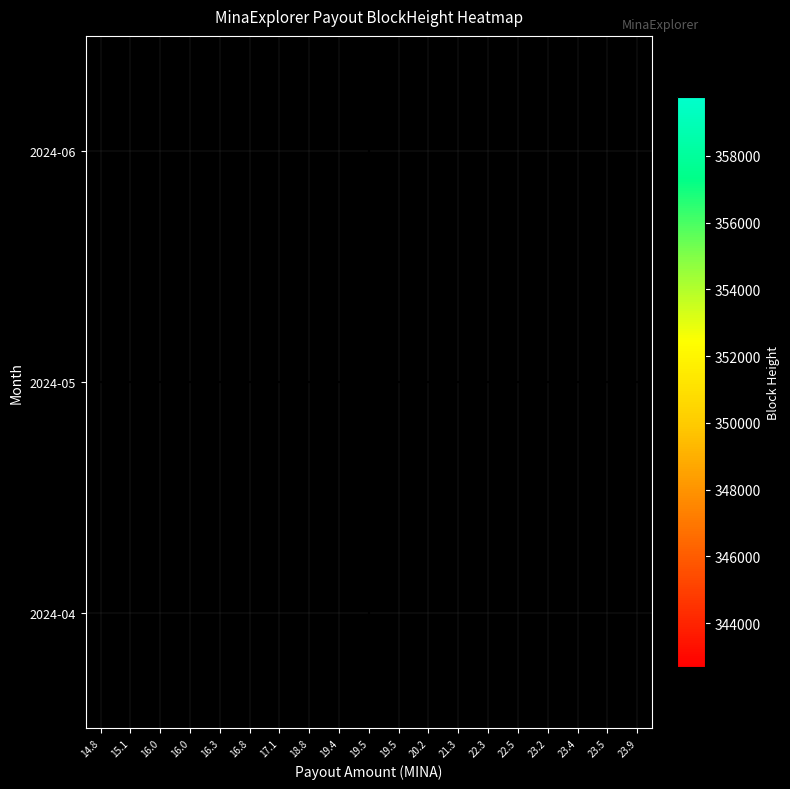

True or false: 2024-04 has a value of 344643.0 at 19.4.

True